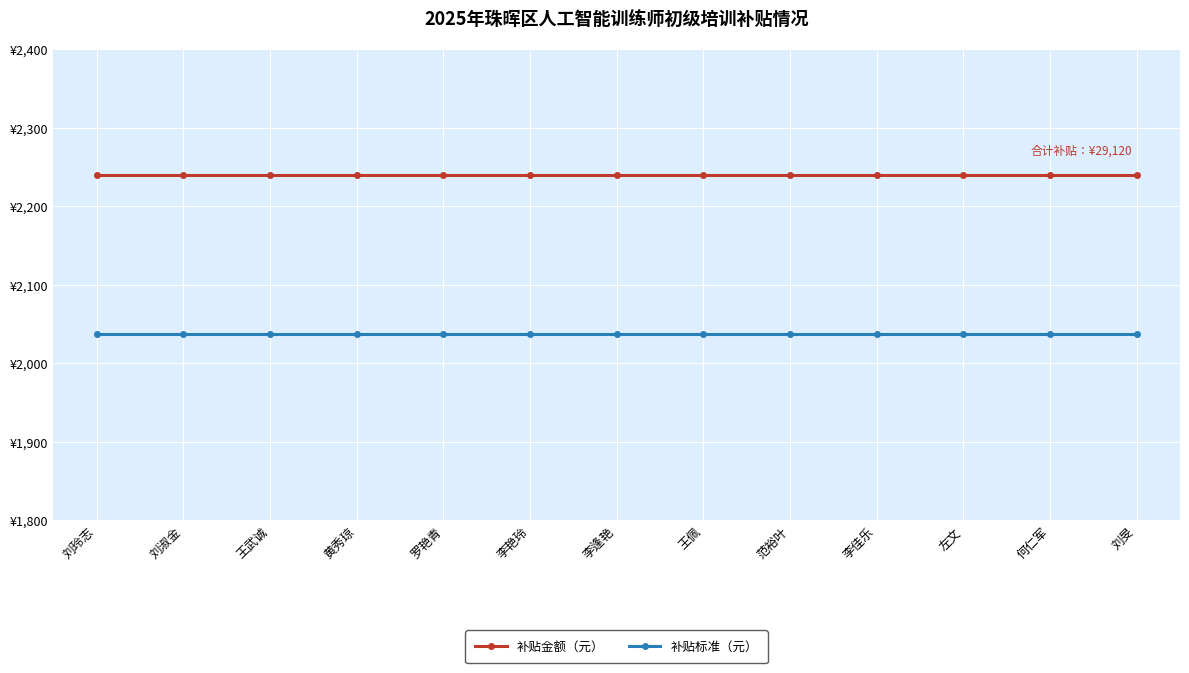

What are all the series names shown in the legend?

补贴金额（元）, 补贴标准（元）